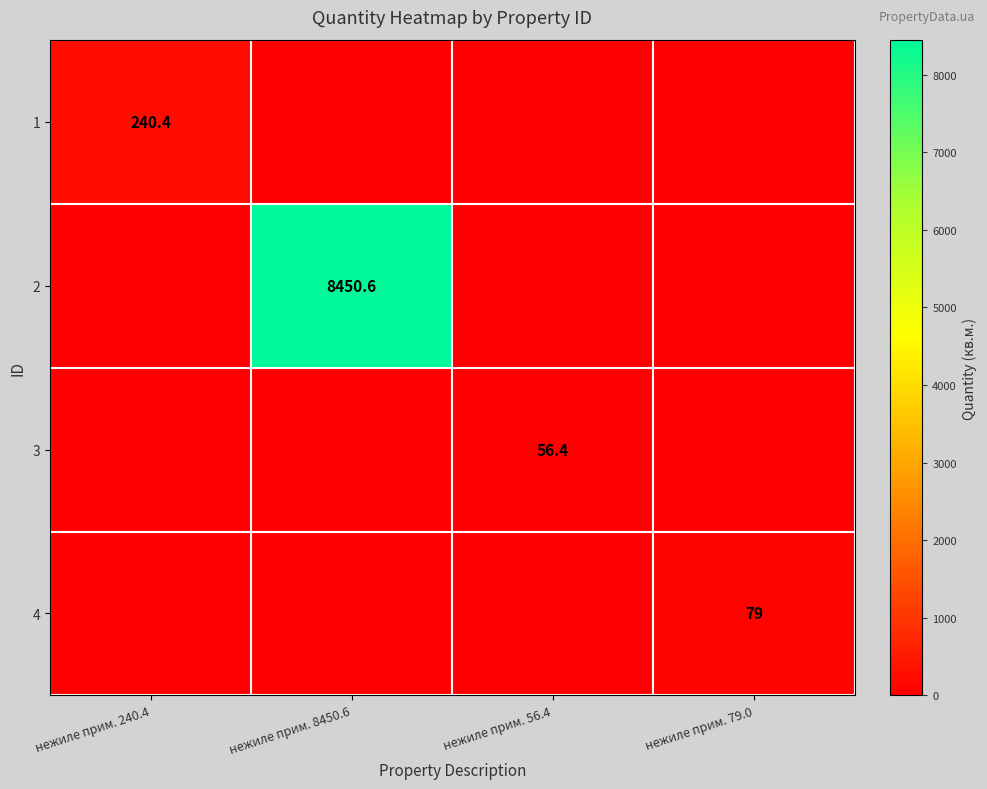

What is the greatest value displayed?

8450.6